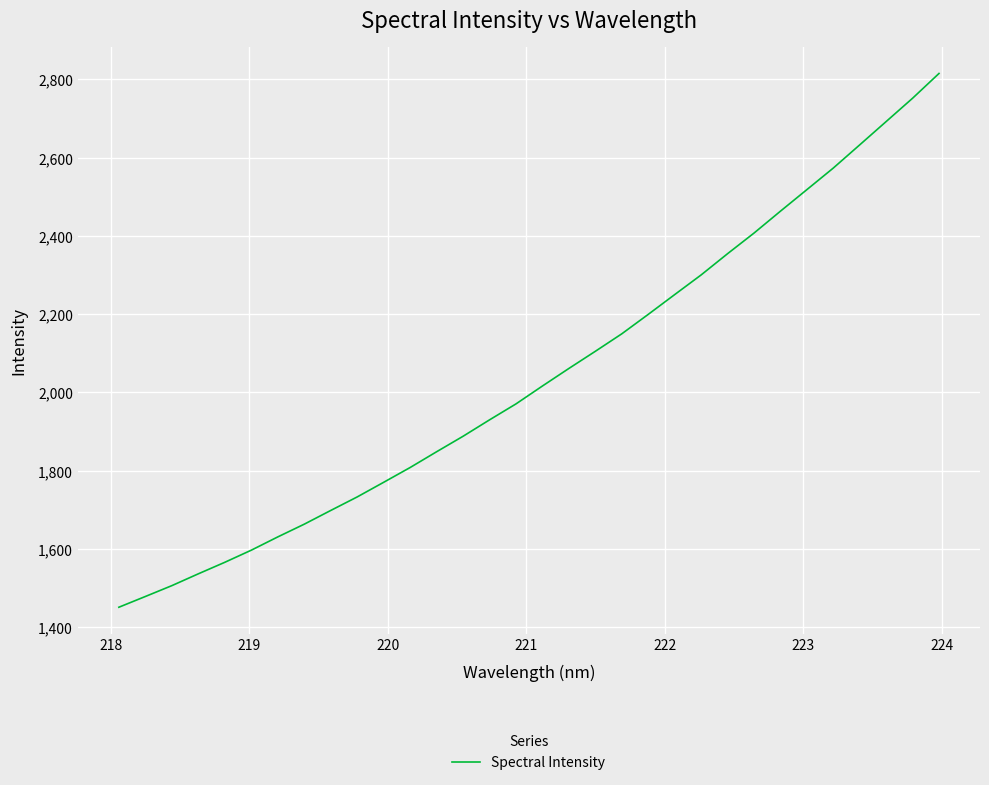

What is the difference between the maximum and minimum values?

1364.1